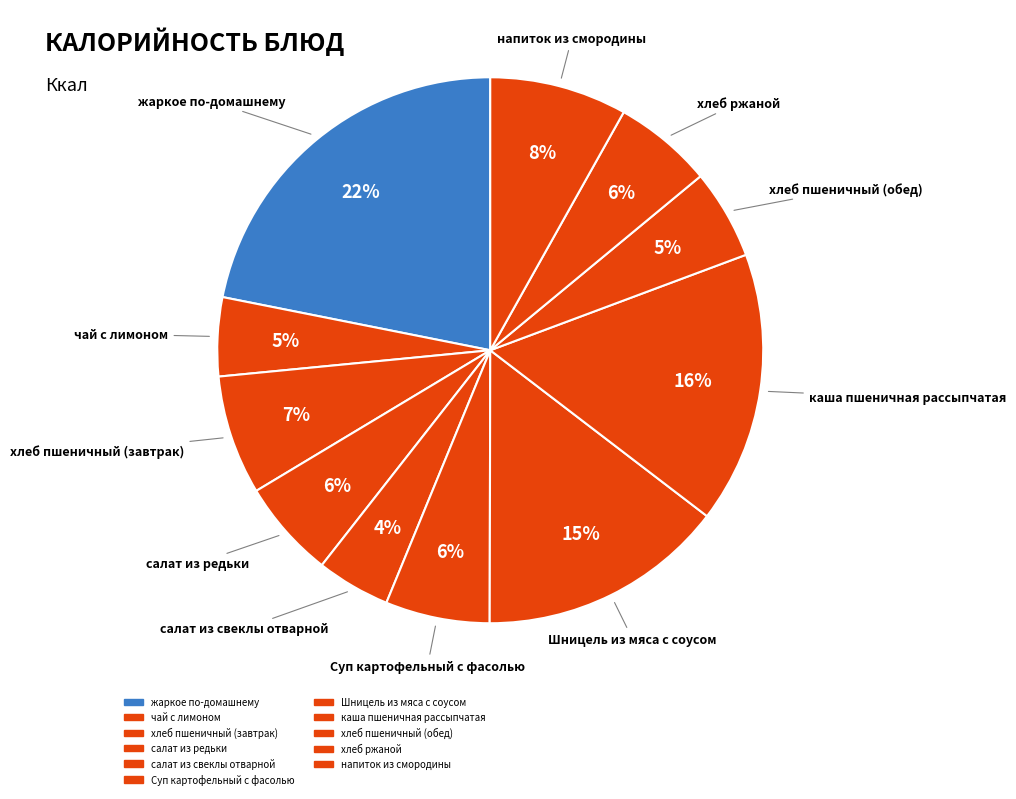

Count the number of slices in the pie.

11